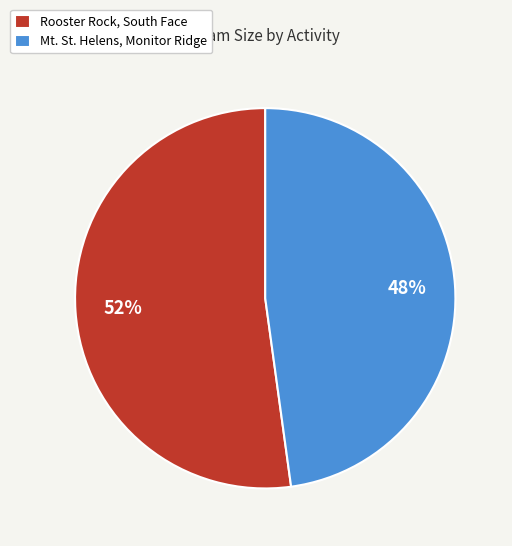

To the nearest percent, what is the difference between the Rooster Rock, South Face and Mt. St. Helens, Monitor Ridge slice percentages?

4%